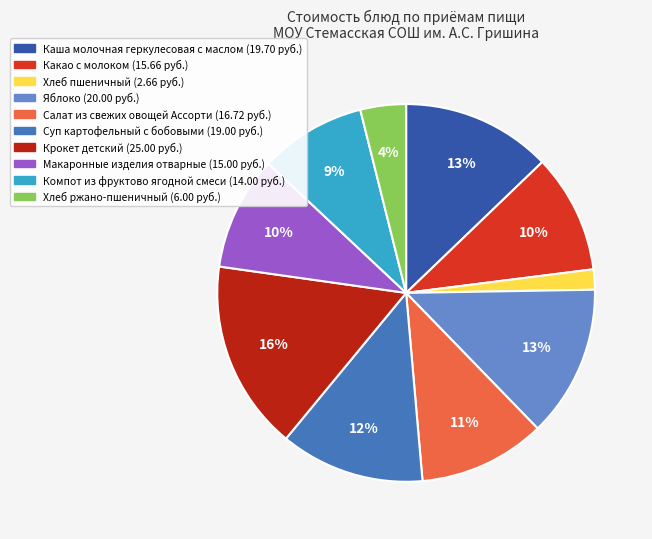

Is the sum of Яблоко (20.00 руб.) and Каша молочная геркулесовая с маслом (19.70 руб.) greater than half?

No